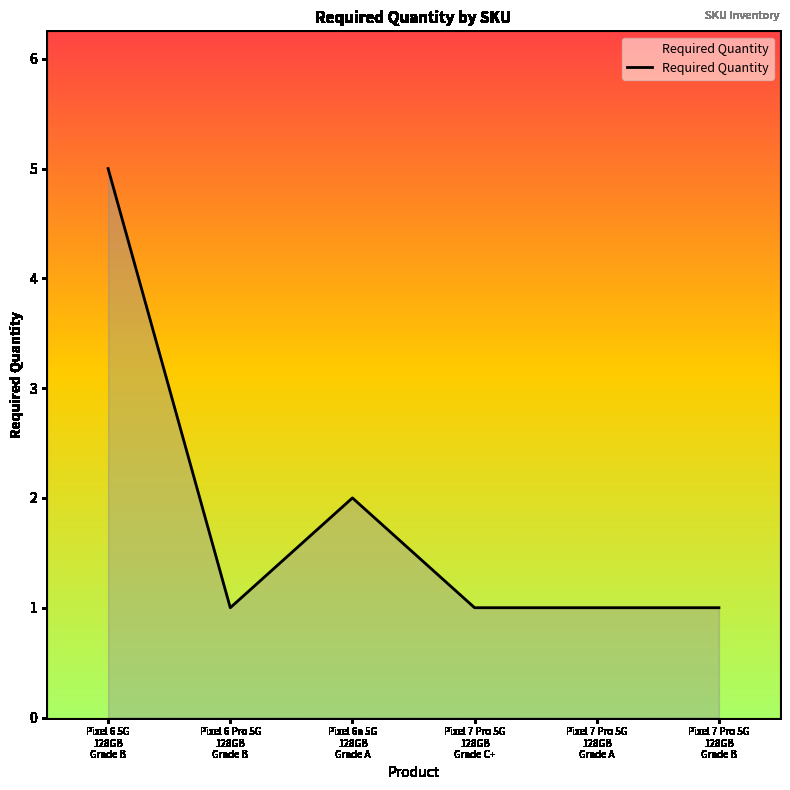

What is the difference between the maximum and minimum values?

4